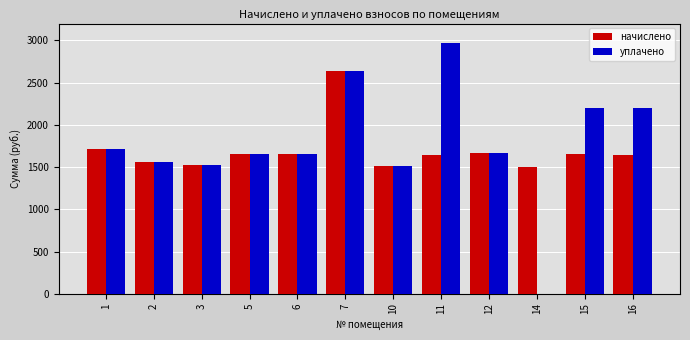

What is the sum of the начислено values at 16 and 14?

3145.4